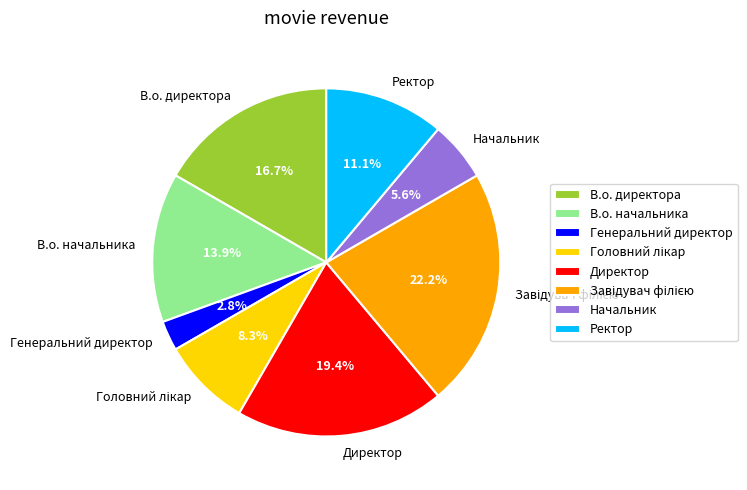

Between В.о. директора and Генеральний директор, which is larger?

В.о. директора